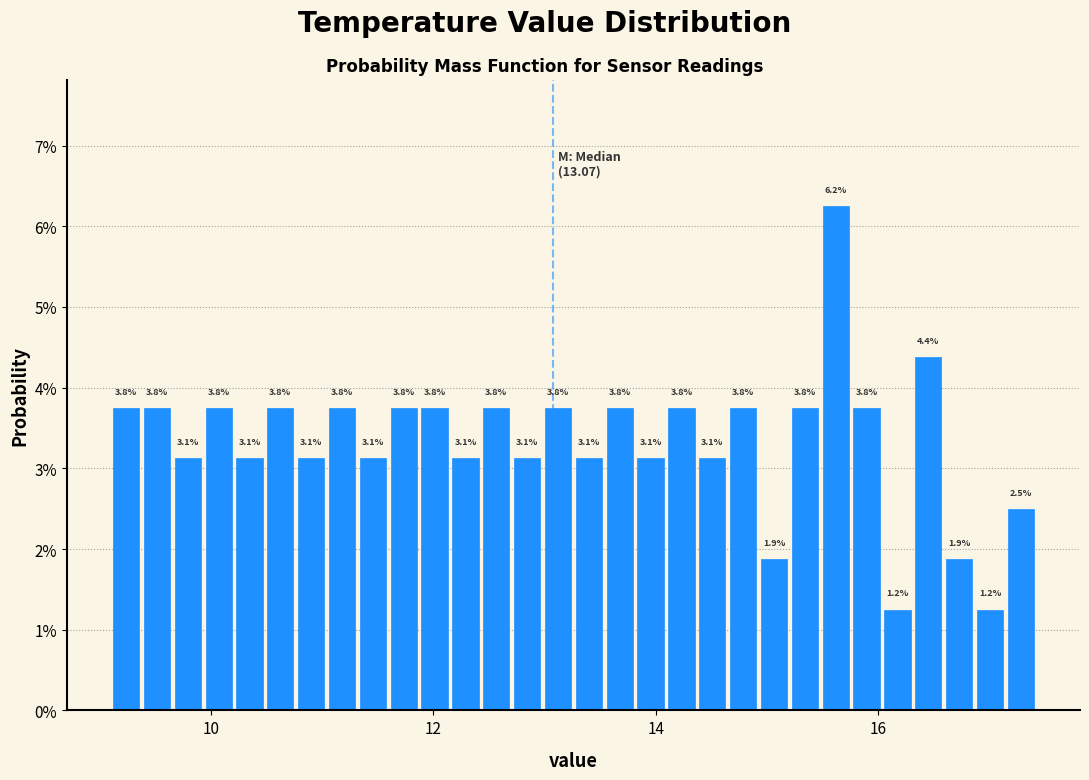

Read against the x-axis, roughly where is the centre of the tallest bar?

15.6